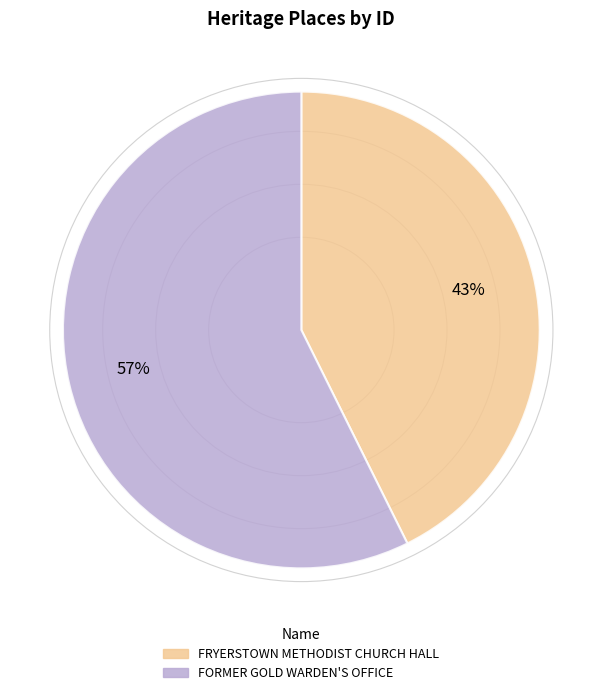

To the nearest percent, what percentage of the pie is FORMER GOLD WARDEN'S OFFICE?

57%